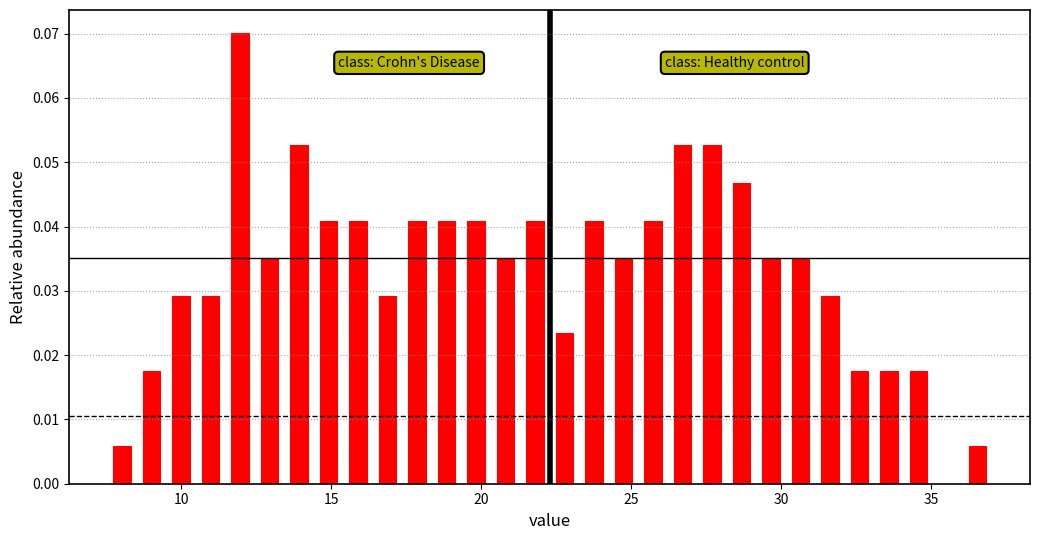

Read against the x-axis, roughly where is the centre of the tallest bar?

12.0